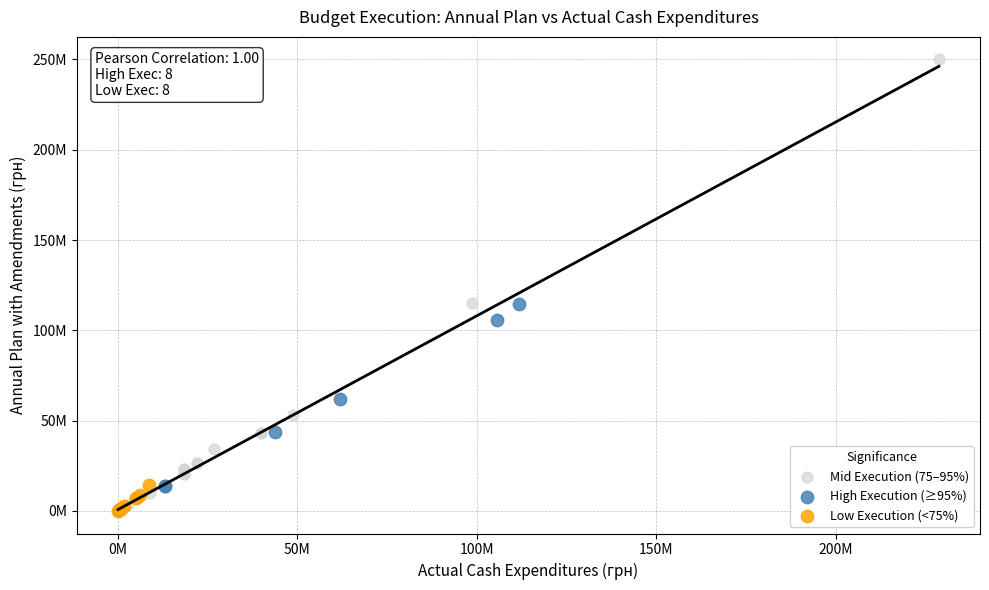

Which series contains the highest Y value?

Mid Execution (75–95%)